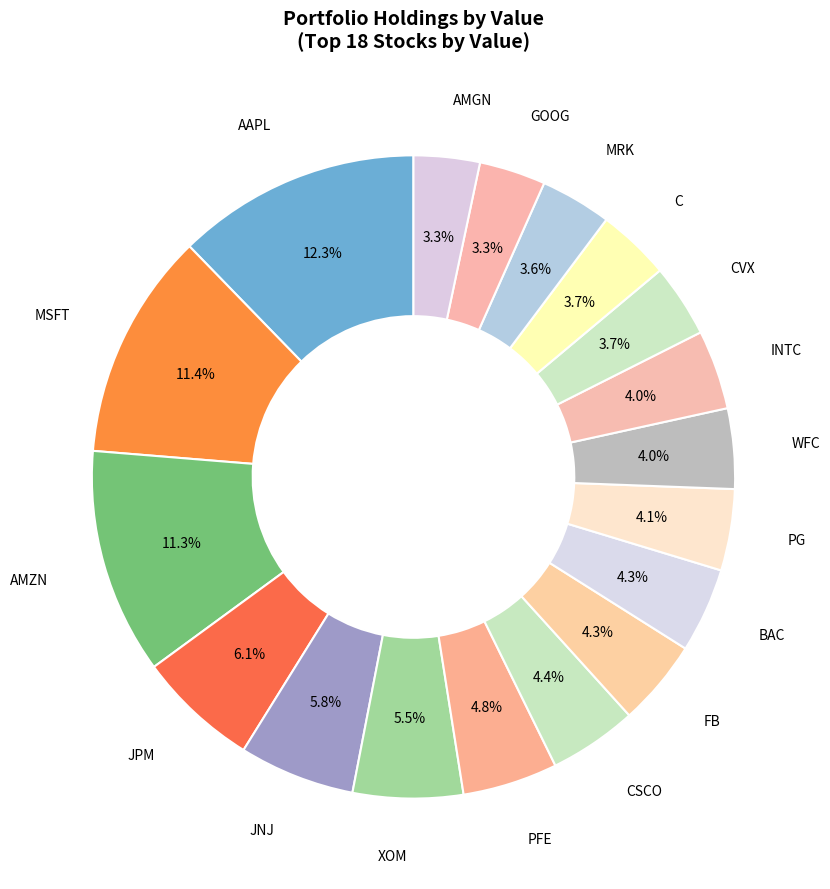

Which slice is the largest?

AAPL